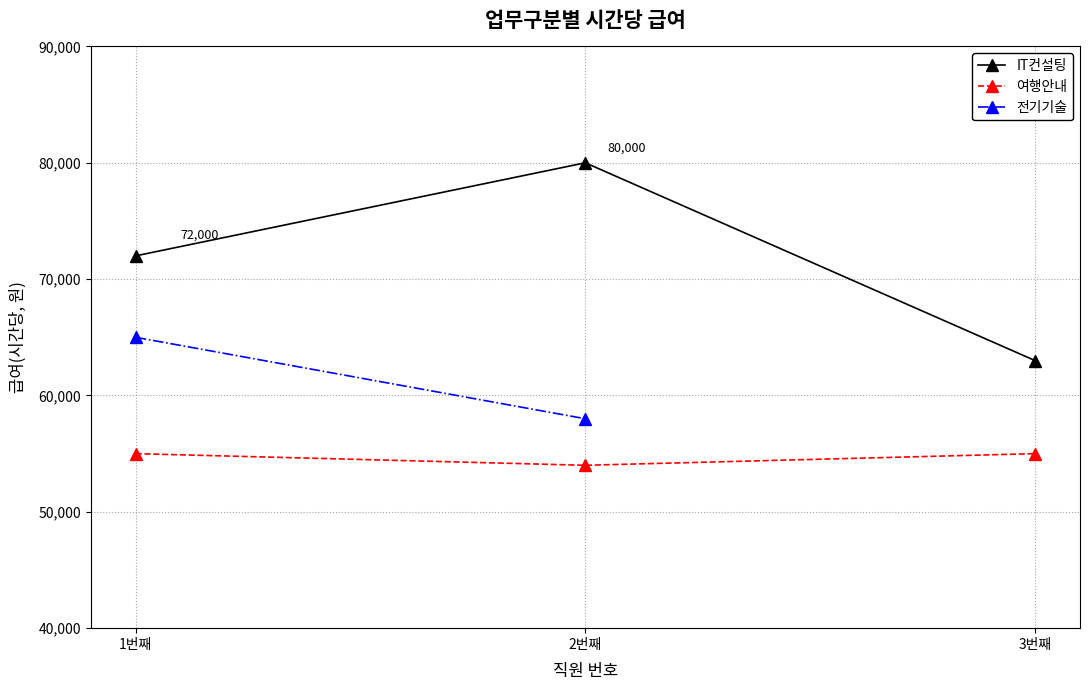

Which series changed the most between 1번째 and 2번째?

IT컨설팅